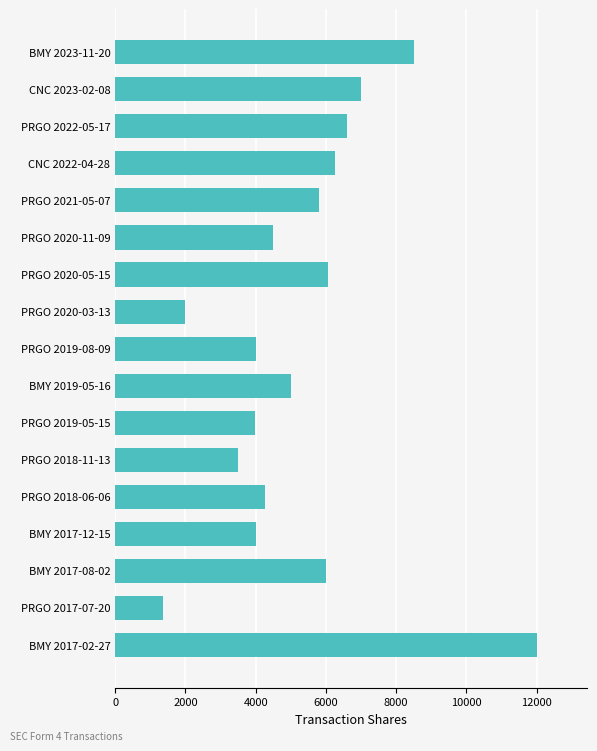

Which label corresponds to the largest value in the chart?

BMY 2017-02-27